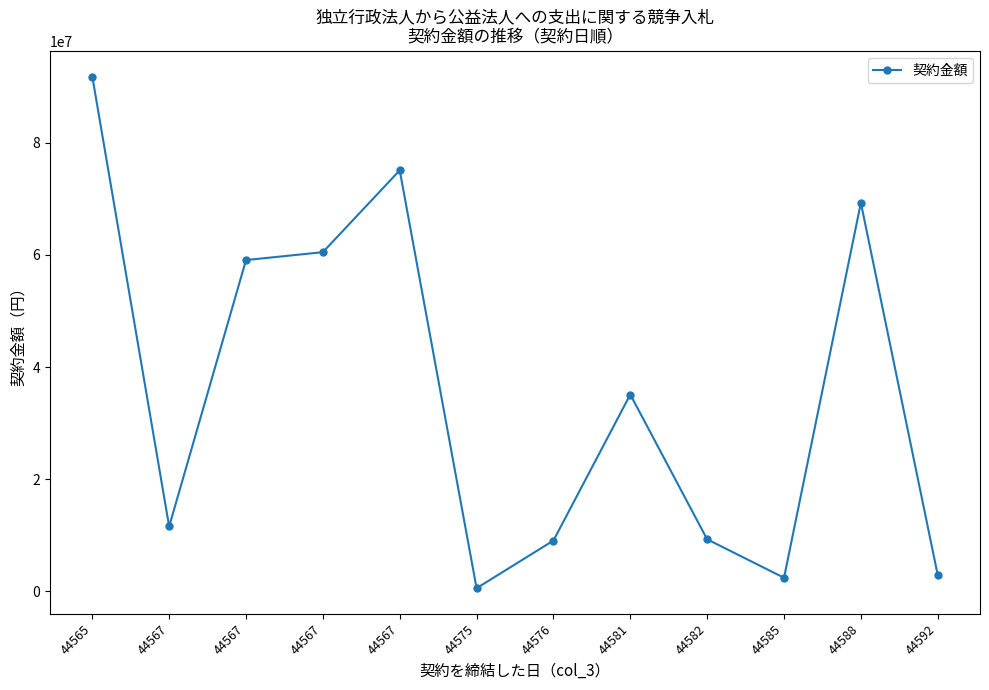

How many data points does each series have?

12